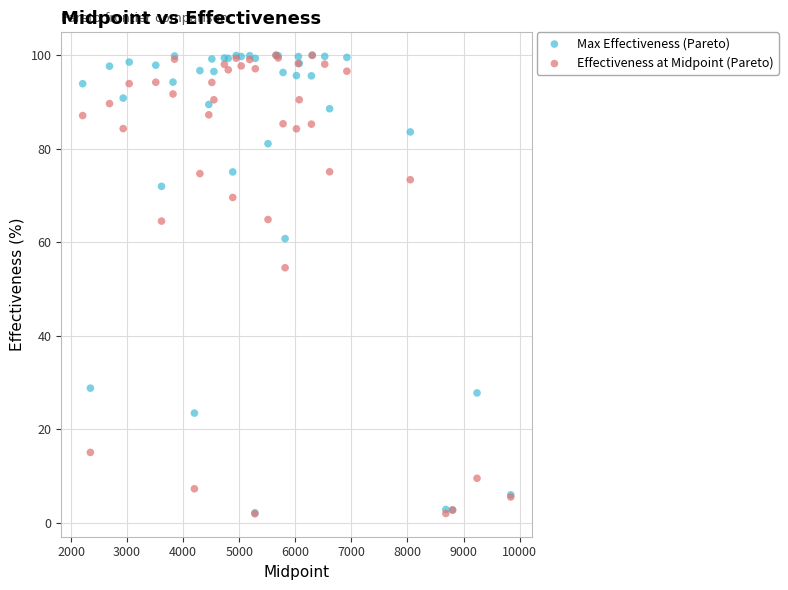

Across all series, what Y value is closest to 50?

54.5